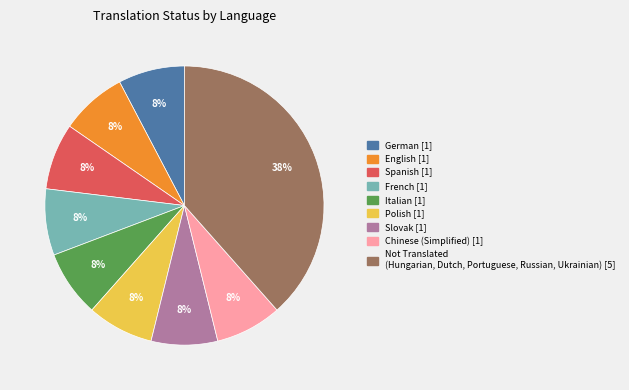

To the nearest percent, what is the average slice percentage?

11%